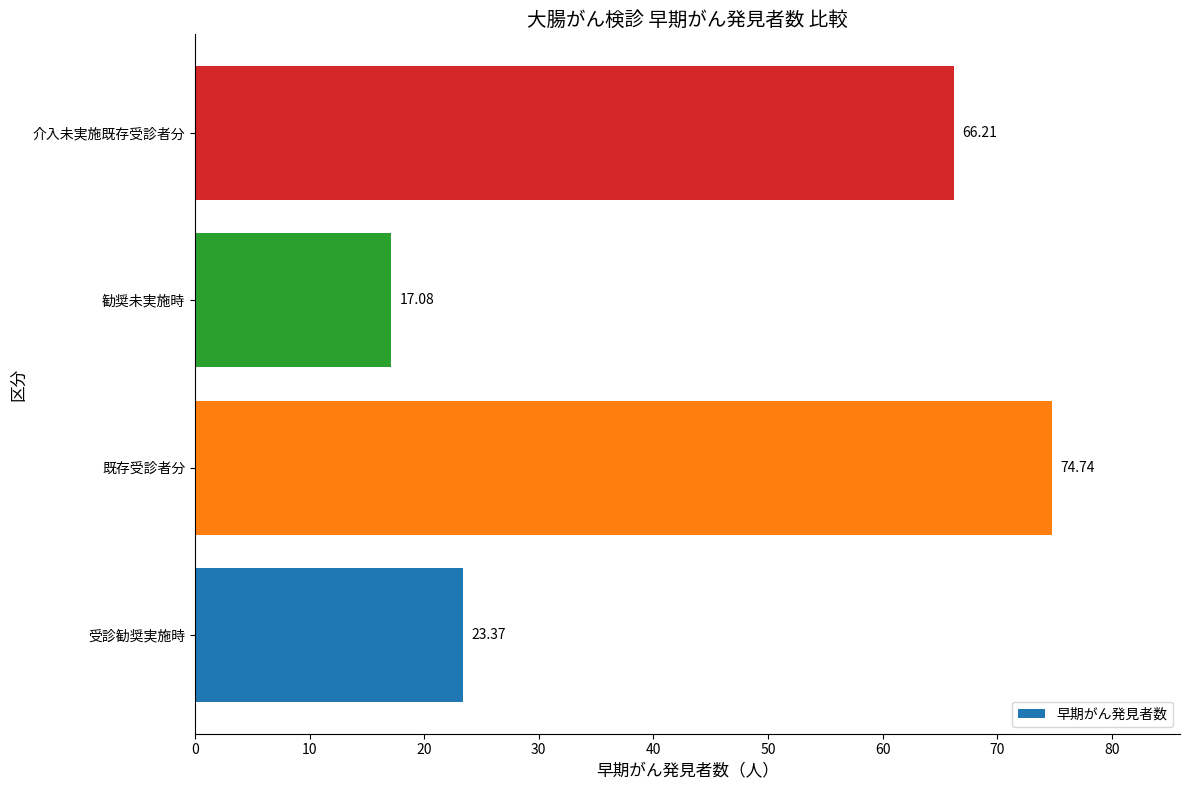

List the labels in order of value, smallest first.

勧奨未実施時, 受診勧奨実施時, 介入未実施既存受診者分, 既存受診者分